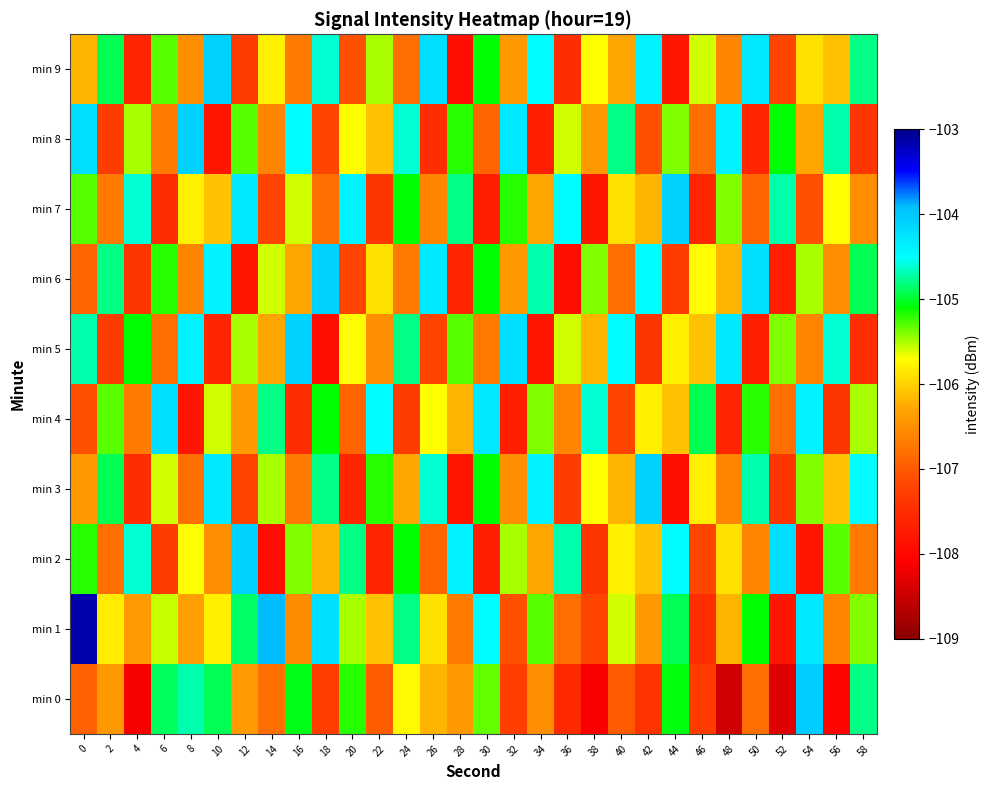

How many distinct data groups are displayed?

10